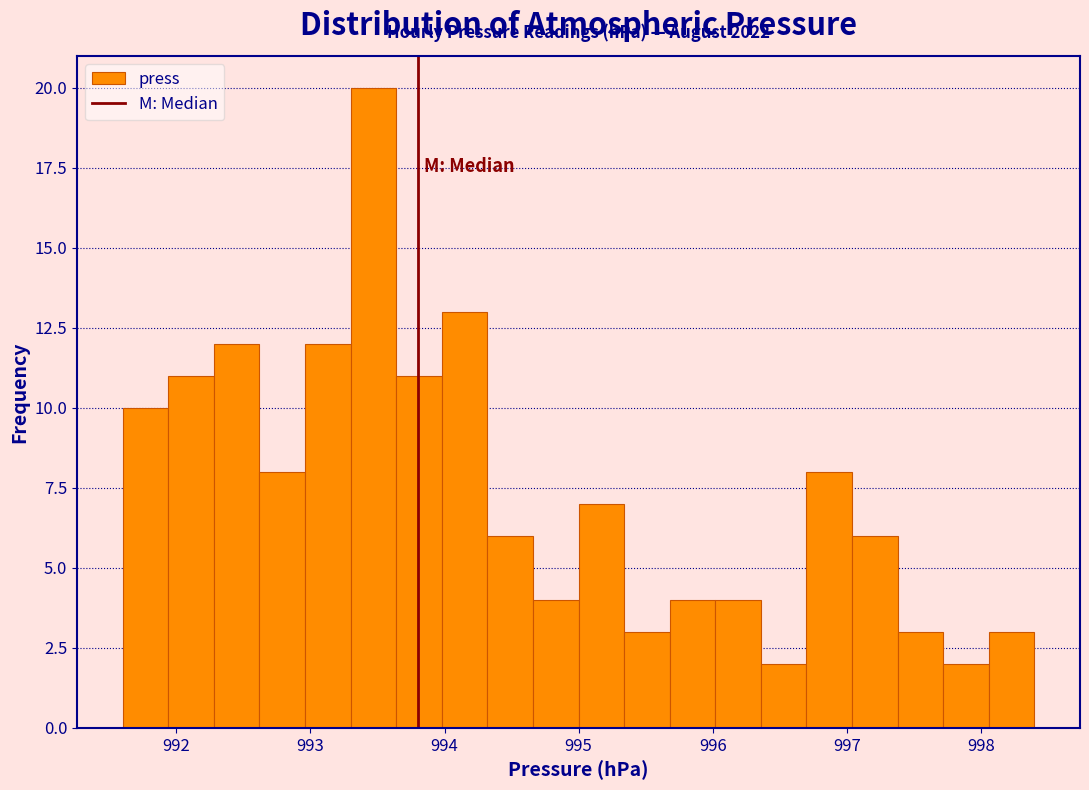

Read against the x-axis, roughly where is the centre of the tallest bar?

993.5